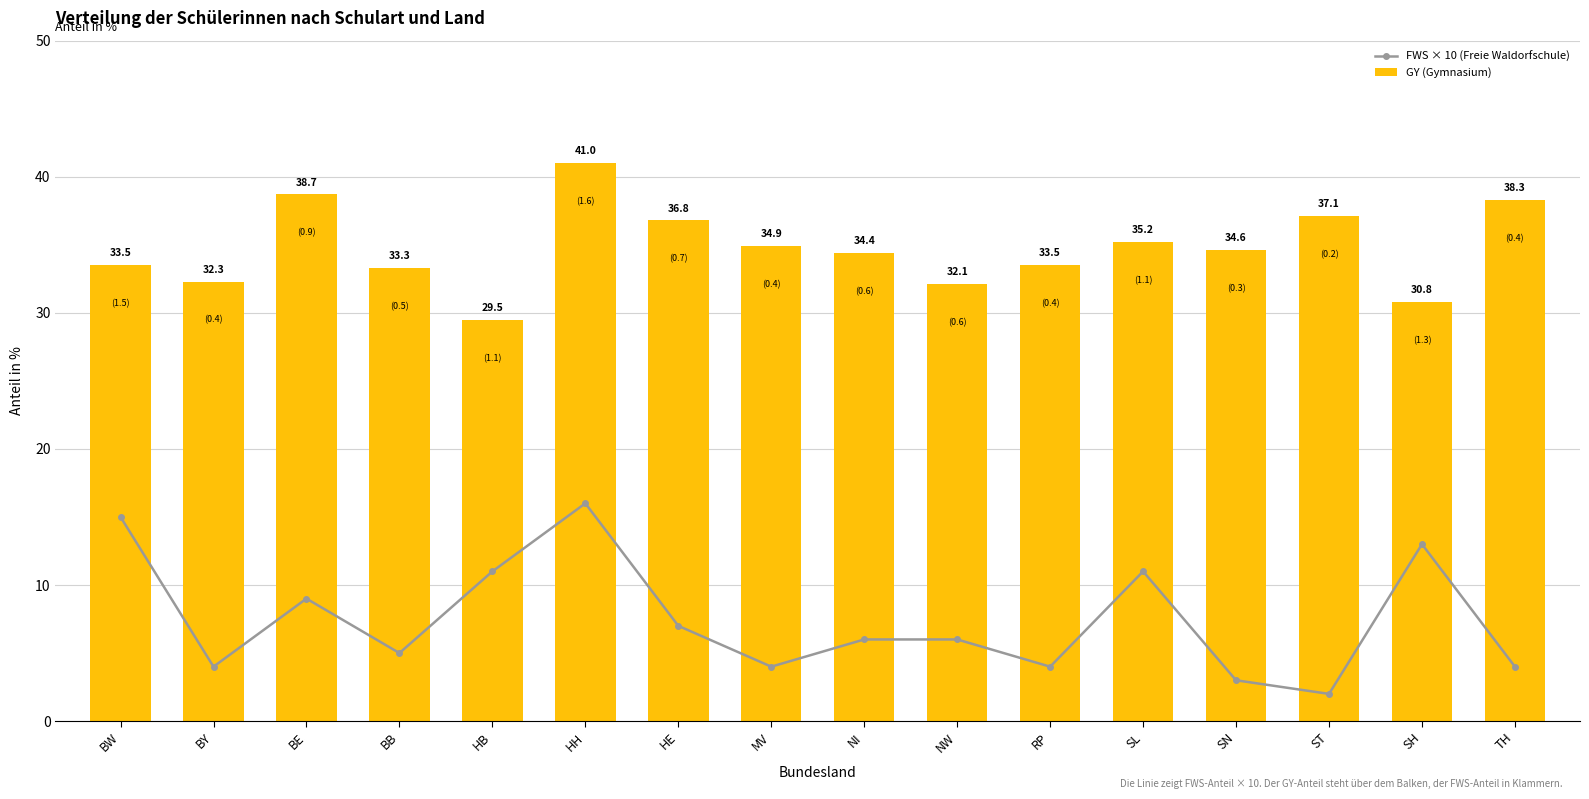

What are all the series names shown in the legend?

FWS × 10 (Freie Waldorfschule), GY (Gymnasium)